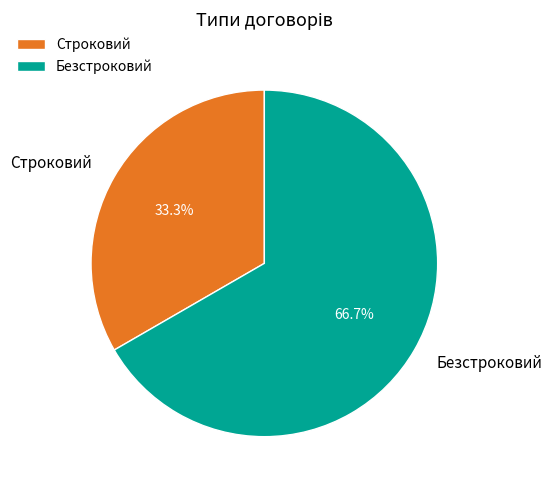

Rank the categories by value from highest to lowest.

Безстроковий, Строковий